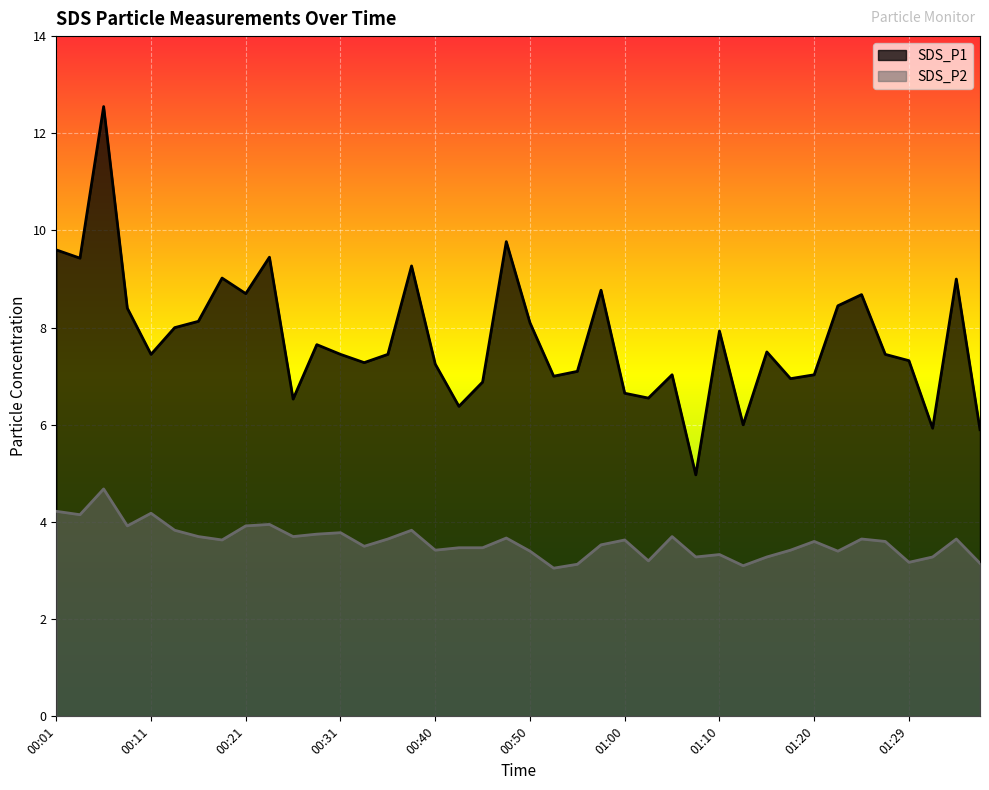

Count the number of categories in the chart.

40